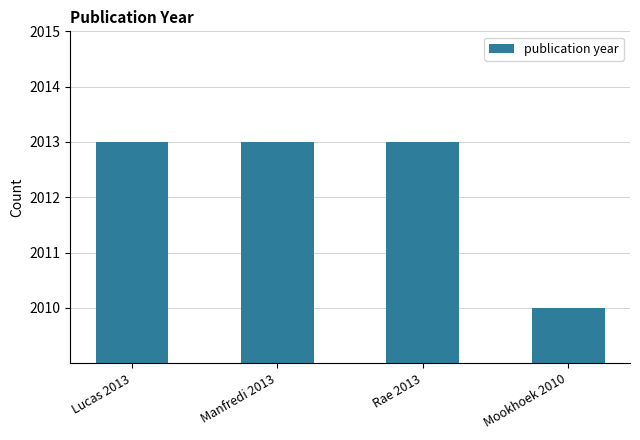

What is the difference between the second highest and minimum values?

3